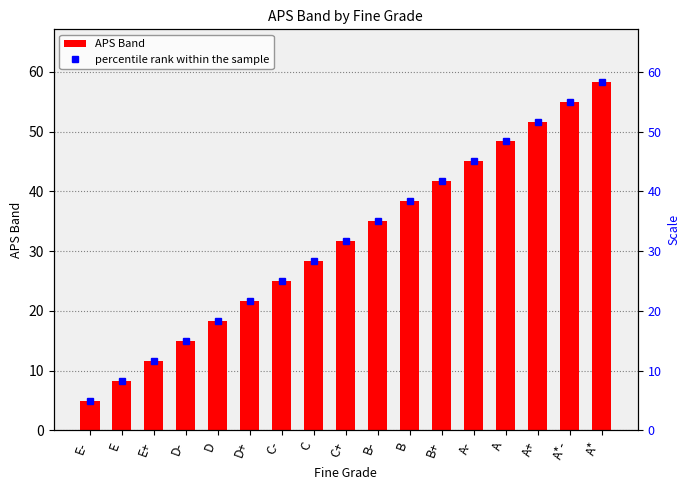

What are all the series names shown in the legend?

APS Band, percentile rank within the sample